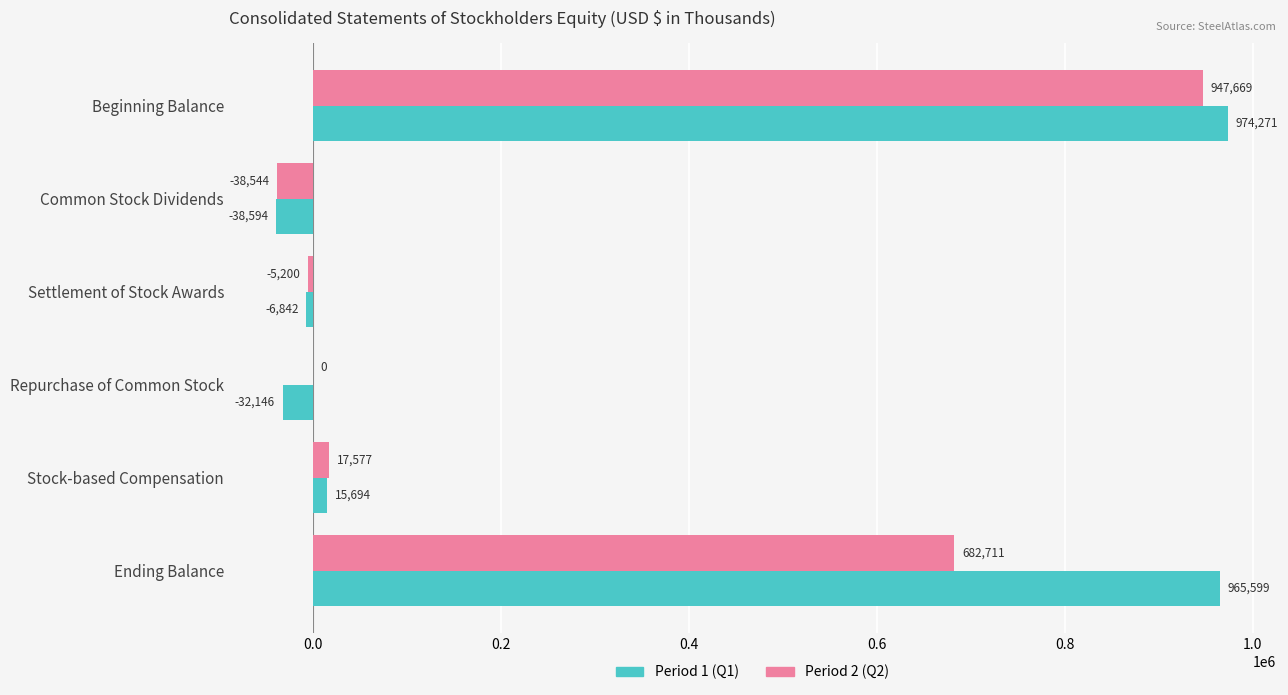

The Period 1 (Q1) series shows -38594 at Common Stock Dividends. True or false?

True